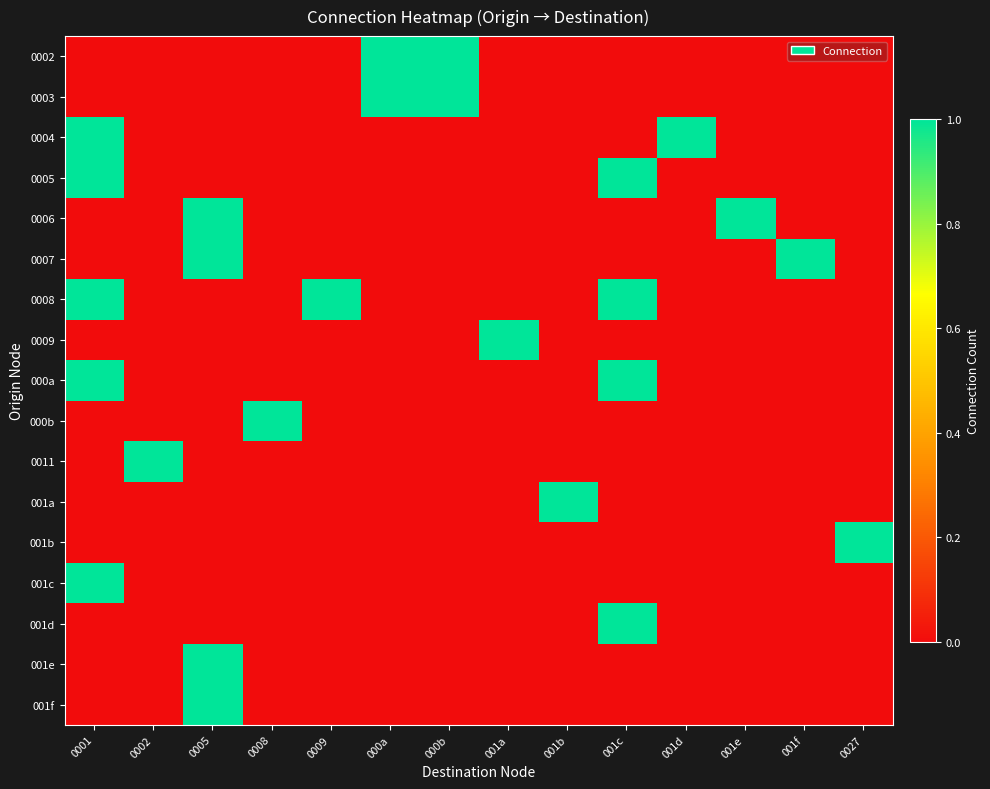

At how many categories does at least one series exceed 0?

14